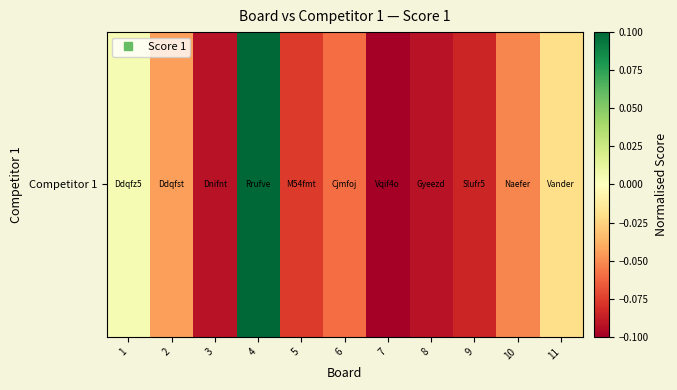

Count the number of categories in the chart.

11